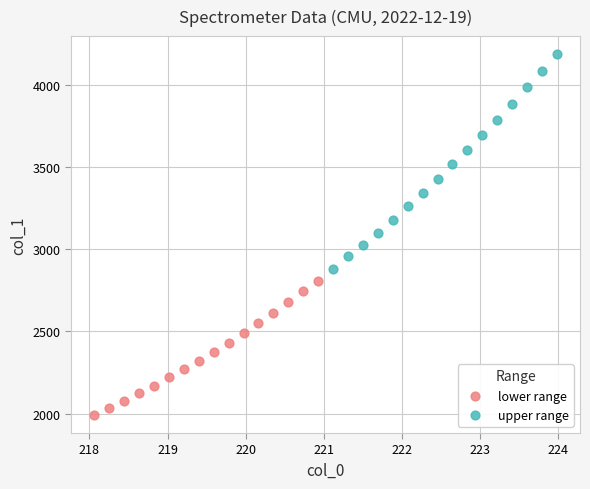

Which series contains the lowest Y value?

lower range